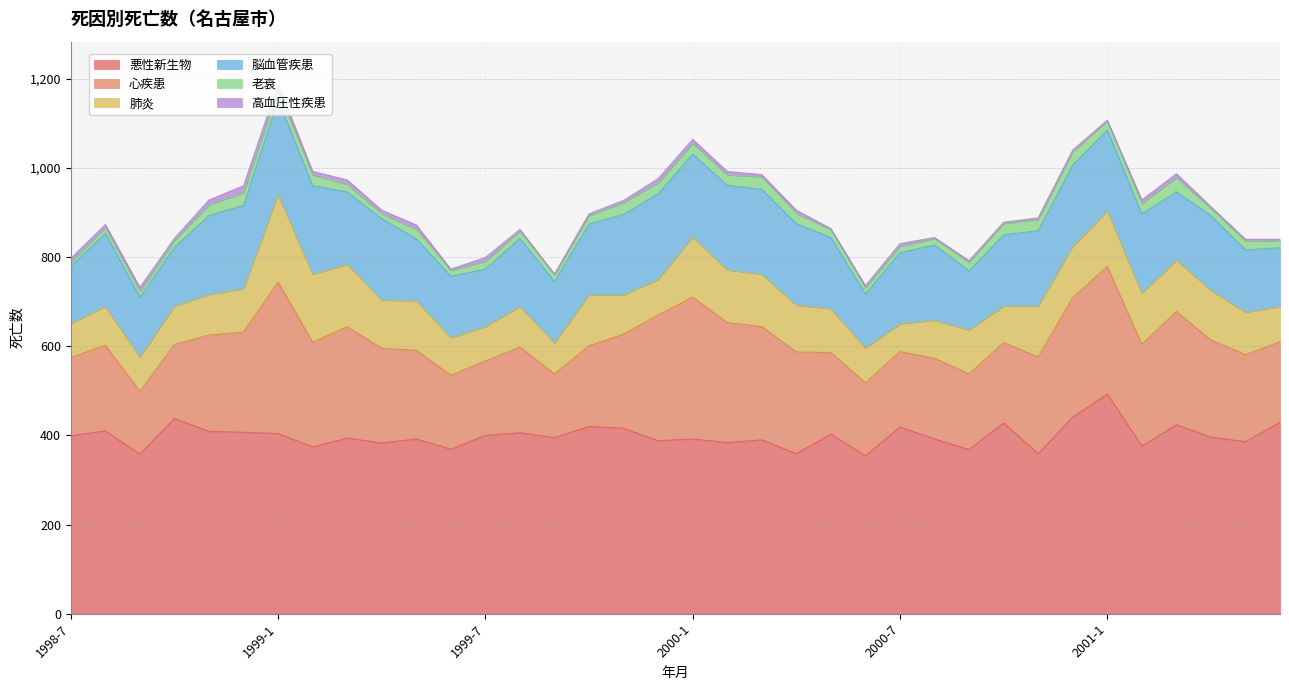

Where is 高血圧性疾患 nearest to the value 9?

1998-9